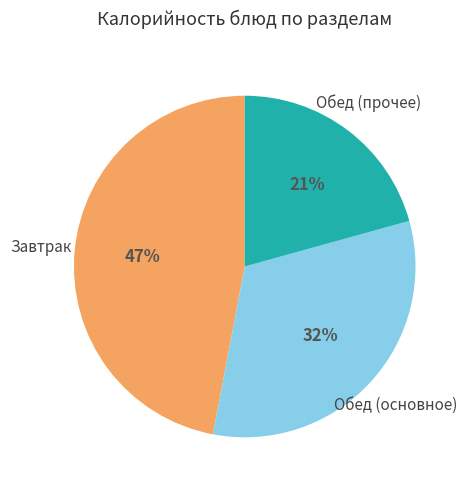

The Завтрак slice represents 47% of the pie. True or false?

True